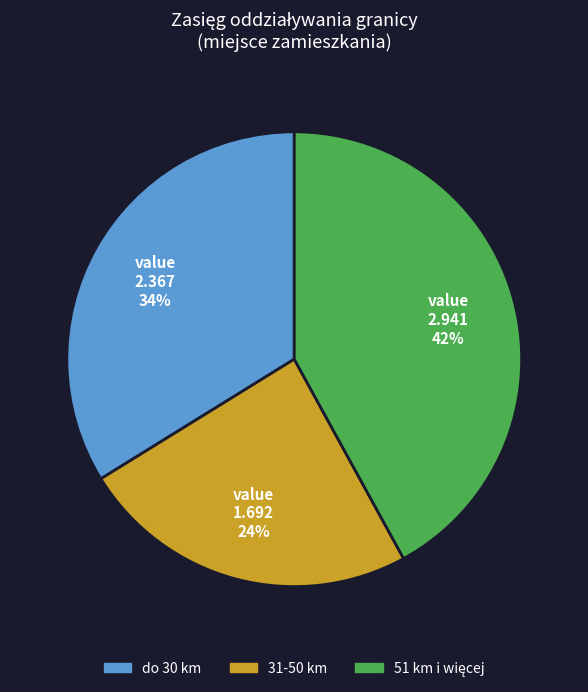

To the nearest percent, what is the difference between the largest and smallest slice percentages?

18%